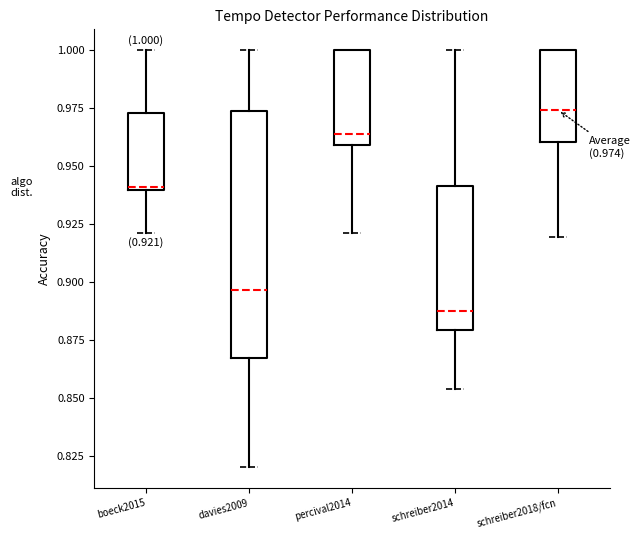

Comparing the boxes themselves (not the whiskers), which one is the tallest?

davies2009